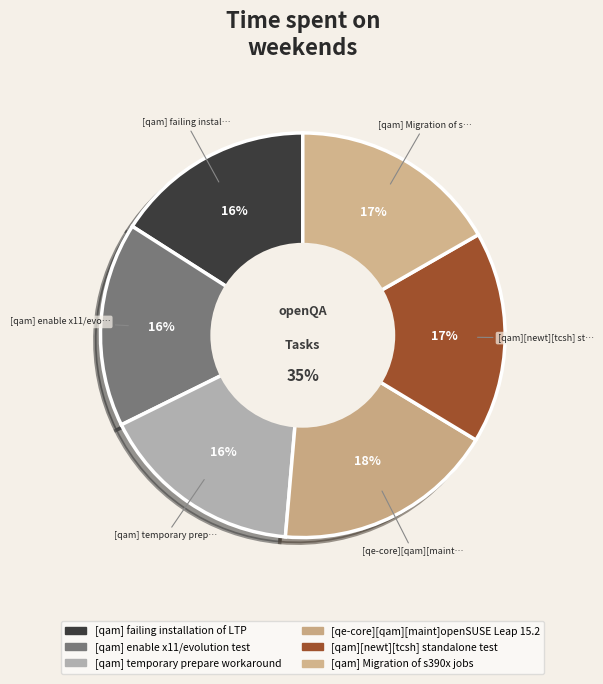

What percentage is NOT represented by [qam] enable x11/evolution test?

83.7%